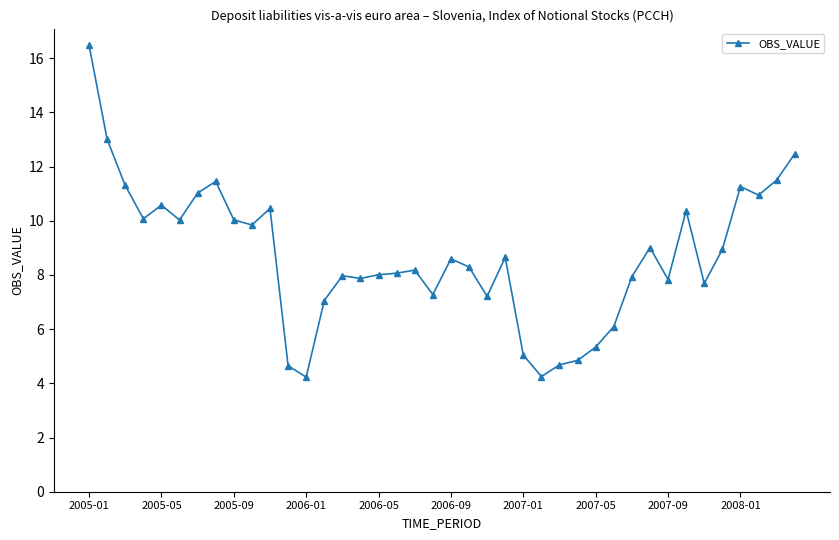

What is the greatest value displayed?

16.5